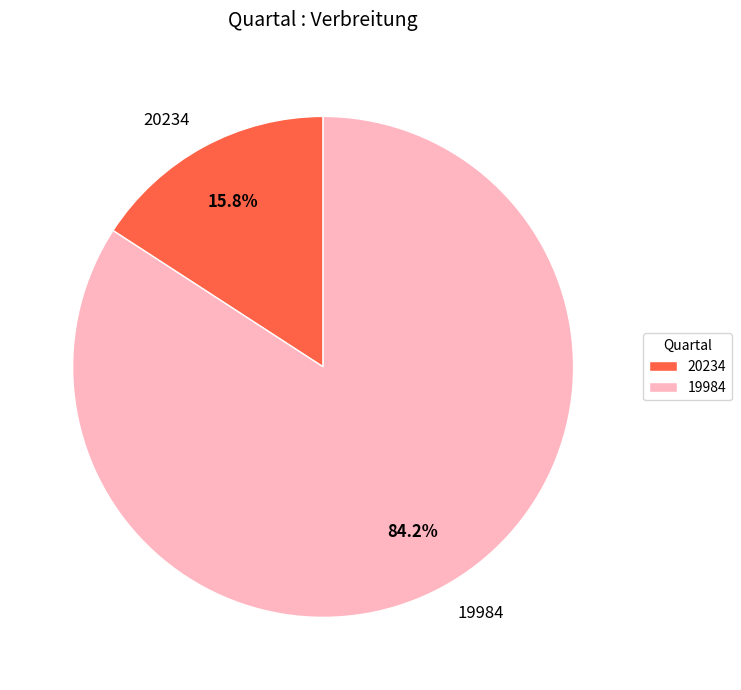

Which category has the biggest portion of the pie?

19984